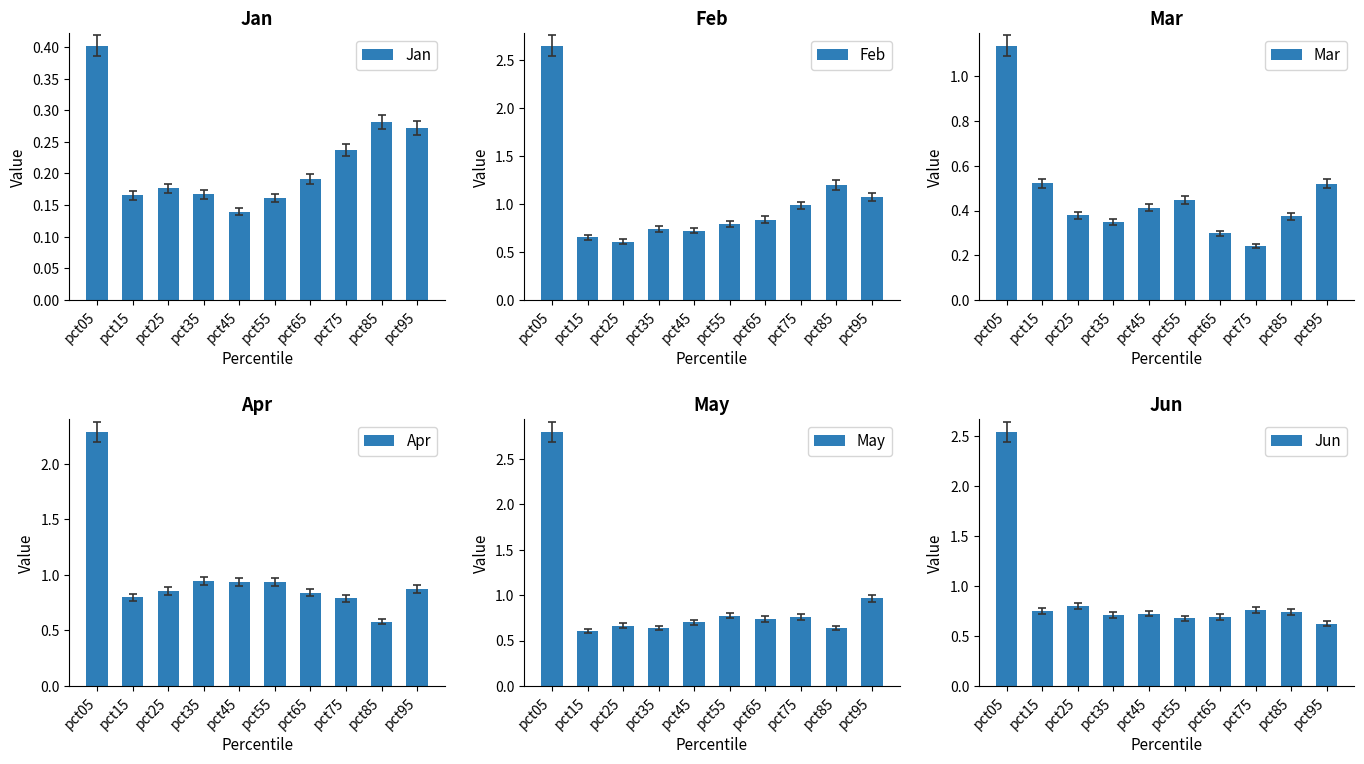

List the series in order of their peak value, highest first.

May, Feb, Jun, Apr, Mar, Jan